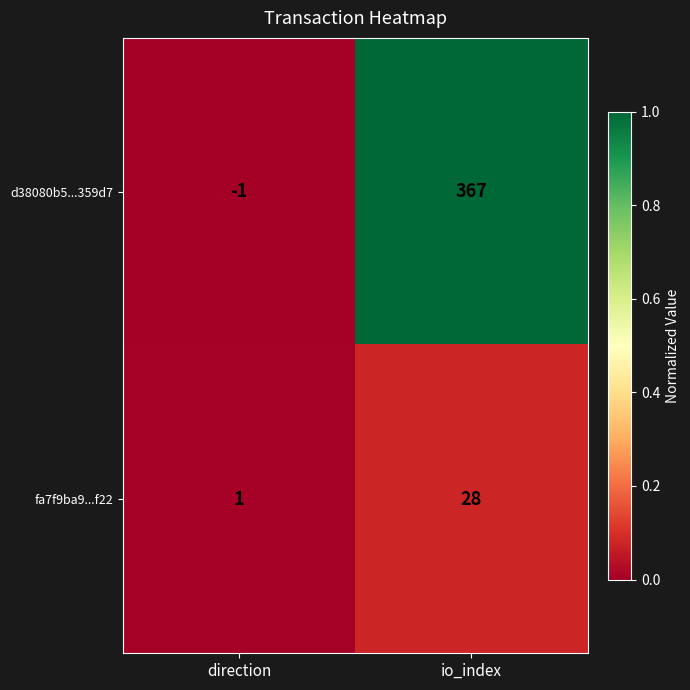

How many distinct data groups are displayed?

2